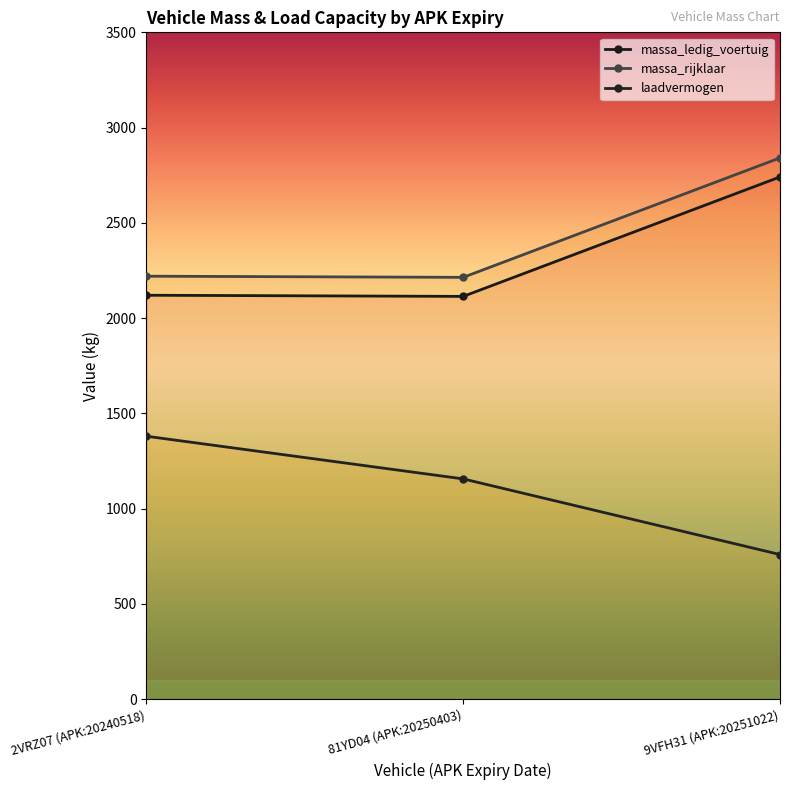

At which label does massa_rijklaar reach its peak?

9VFH31 (APK:20251022)